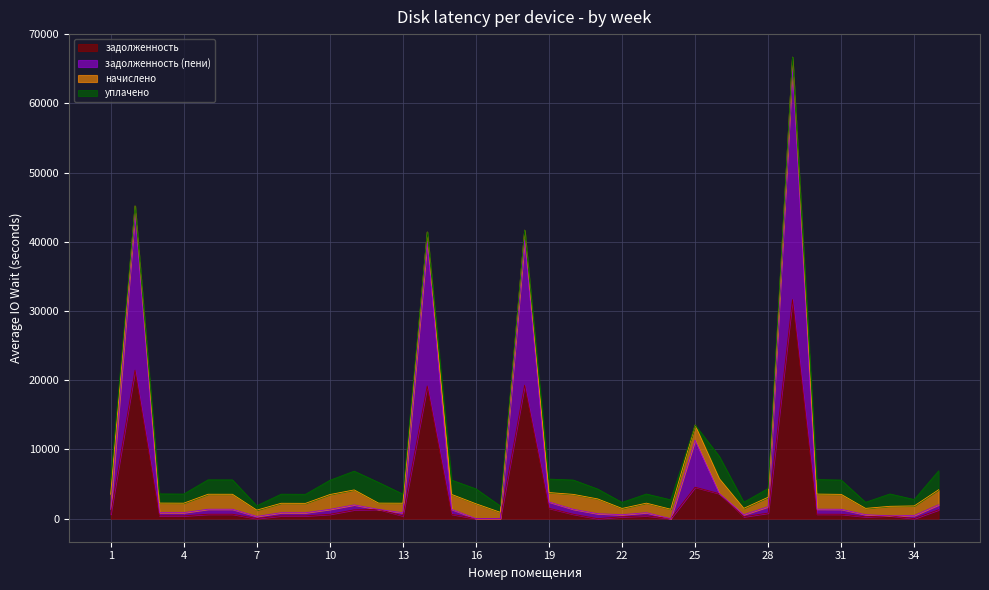

What is the maximum value for задолженность?

31665.4